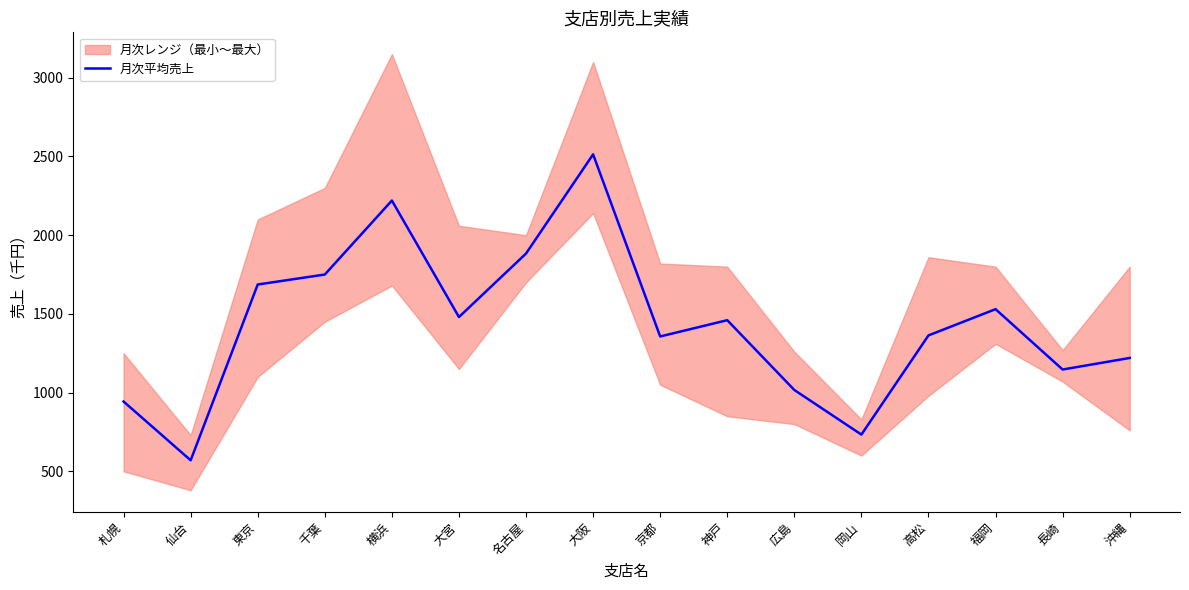

How many interior local peaks (higher than both neighbors) does the data have?

4